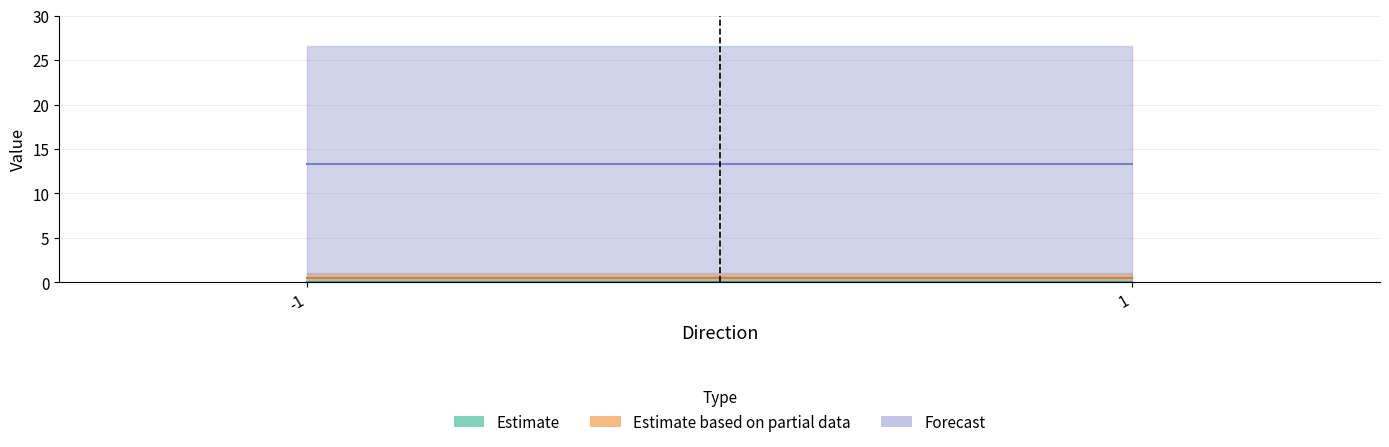

How many values in the value series exceed 26?

2